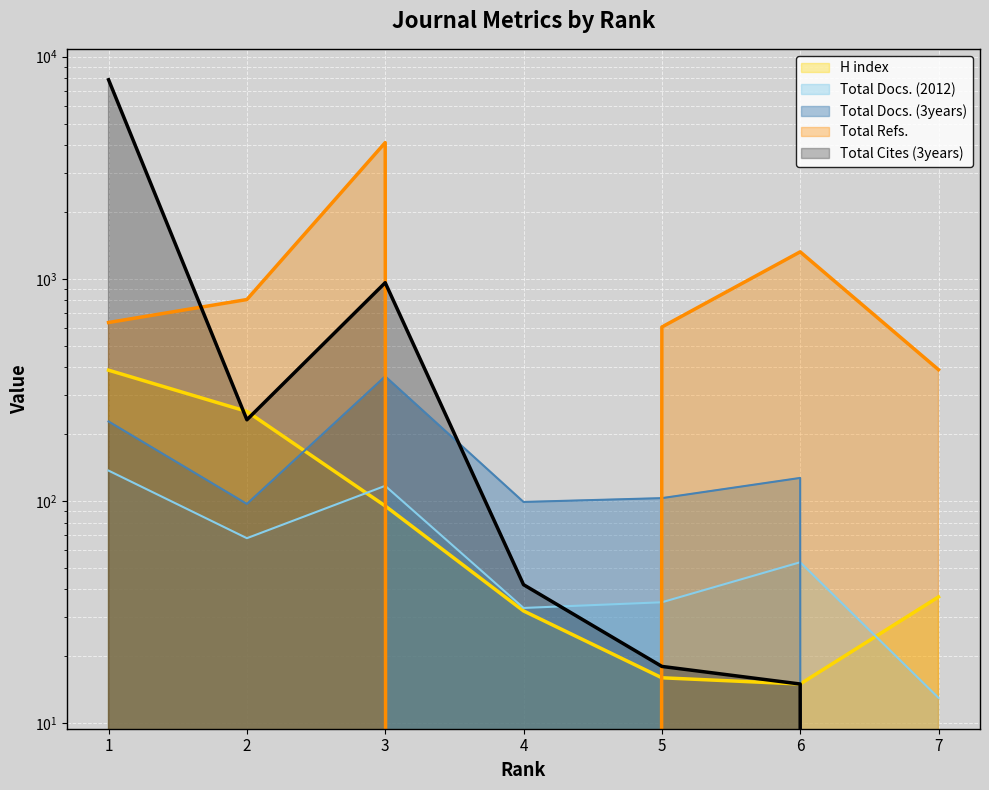

The Total Docs. (2012) series shows 53 at 6. True or false?

True